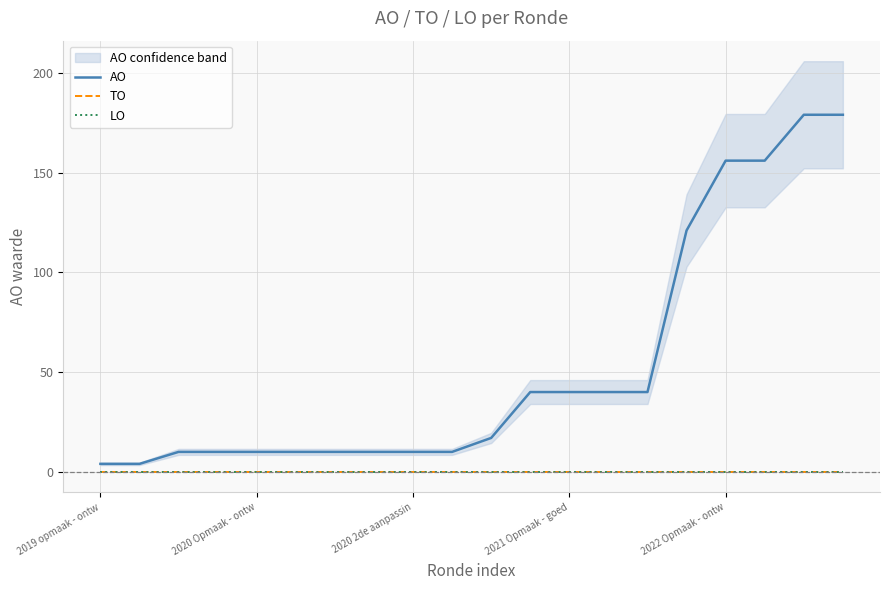

Does the chart have visible grid lines?

Yes